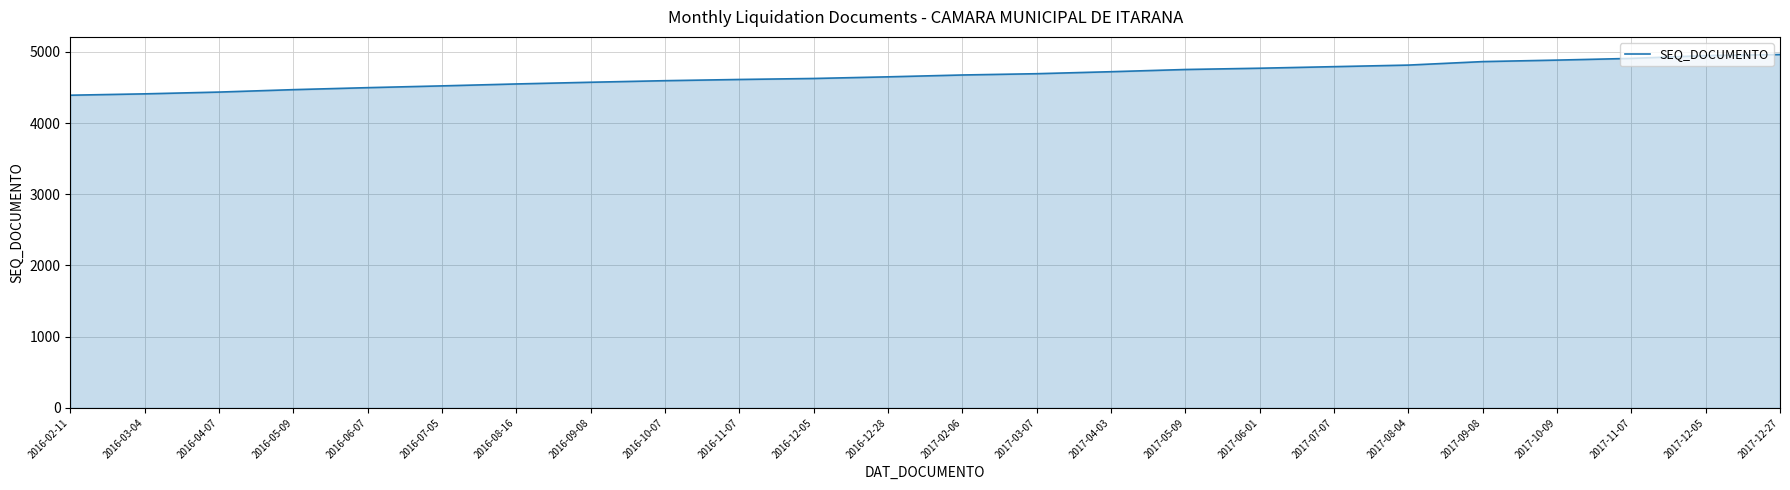

What is the maximum value shown in the chart?

4962